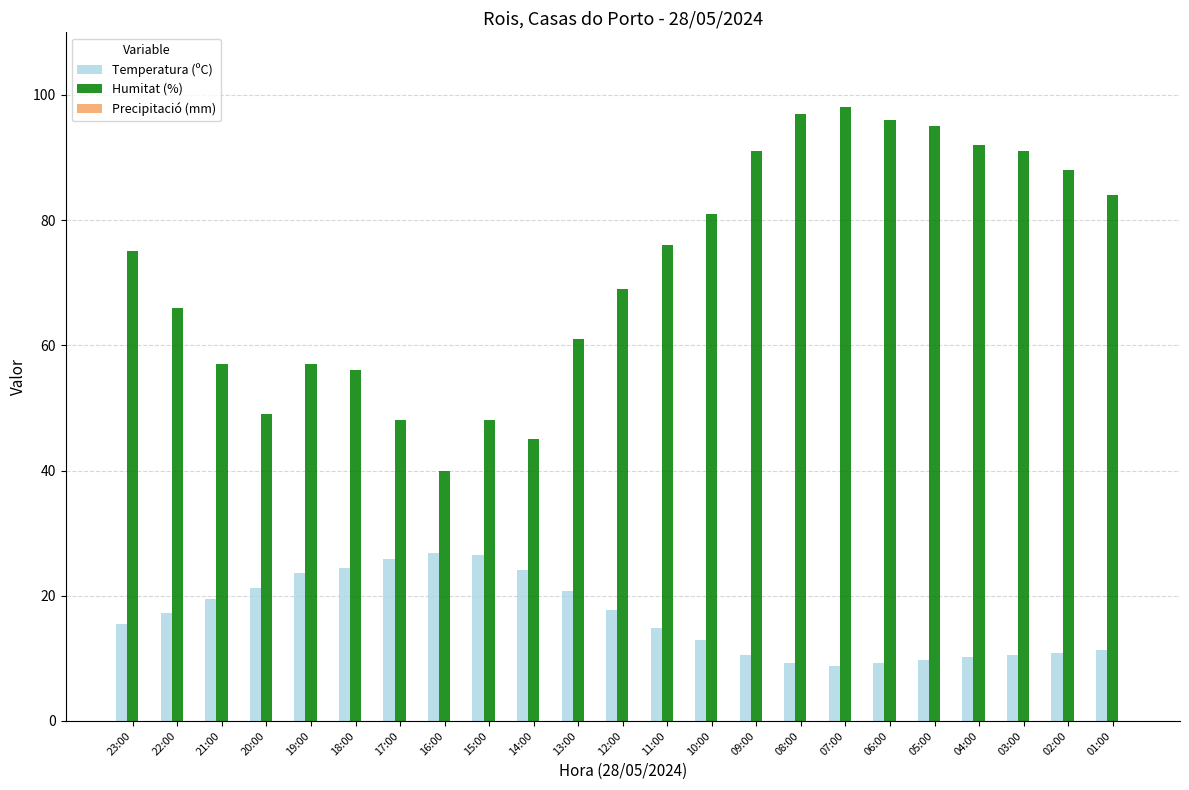

What is the smallest value displayed?

8.8